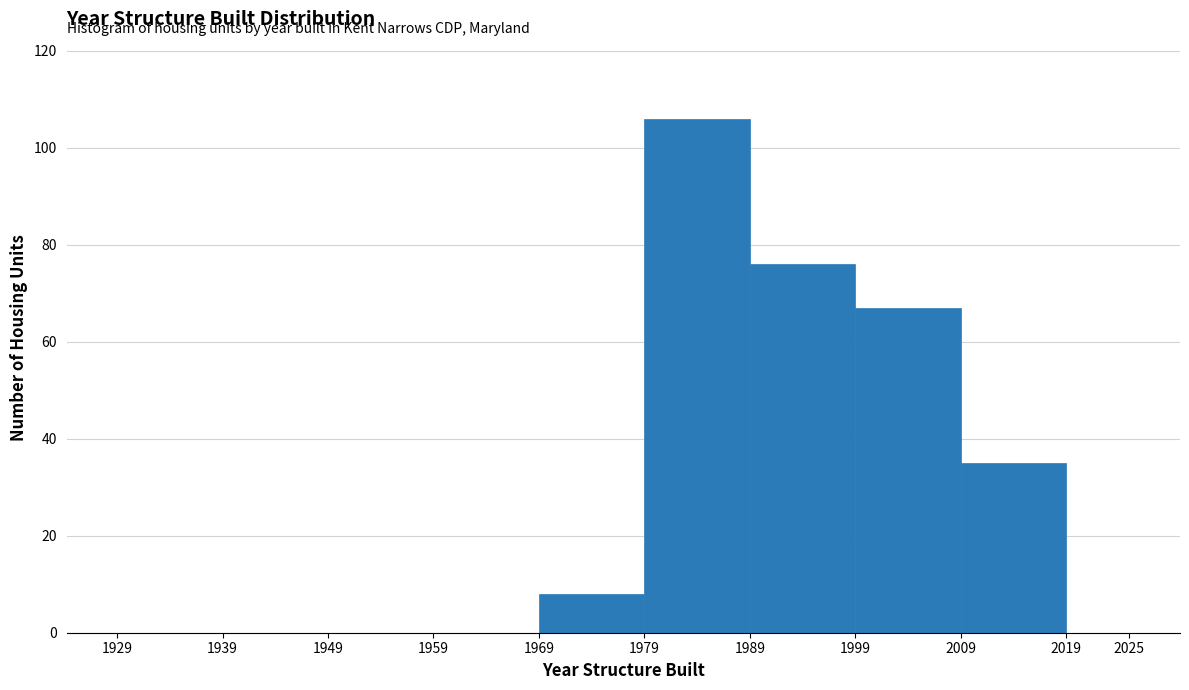

Reading left to right, transcribe this chart: for each bar, give the range it covers on the x-axis and its height. The values are not printed on the chart, so give them approximately, as read against the axis.

1929 to 1939: 0
1939 to 1949: 0
1949 to 1959: 0
1959 to 1969: 0
1969 to 1979: 8
1979 to 1989: 106
1989 to 1999: 76
1999 to 2009: 68
2009 to 2019: 36
2019 to 2025: 0